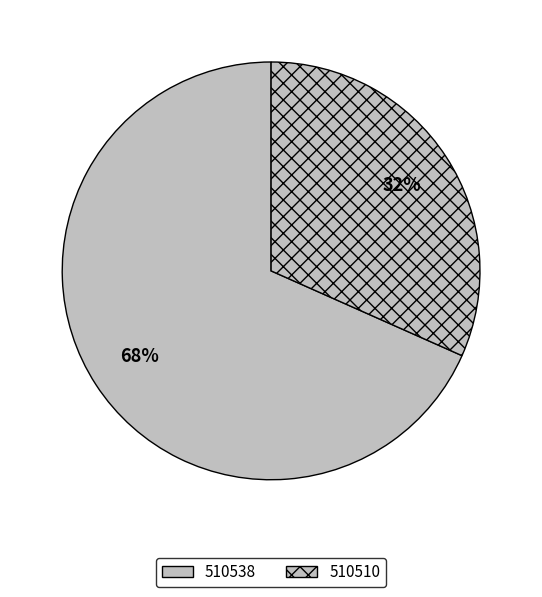

To the nearest percent, what portion does 510538 represent?

68%